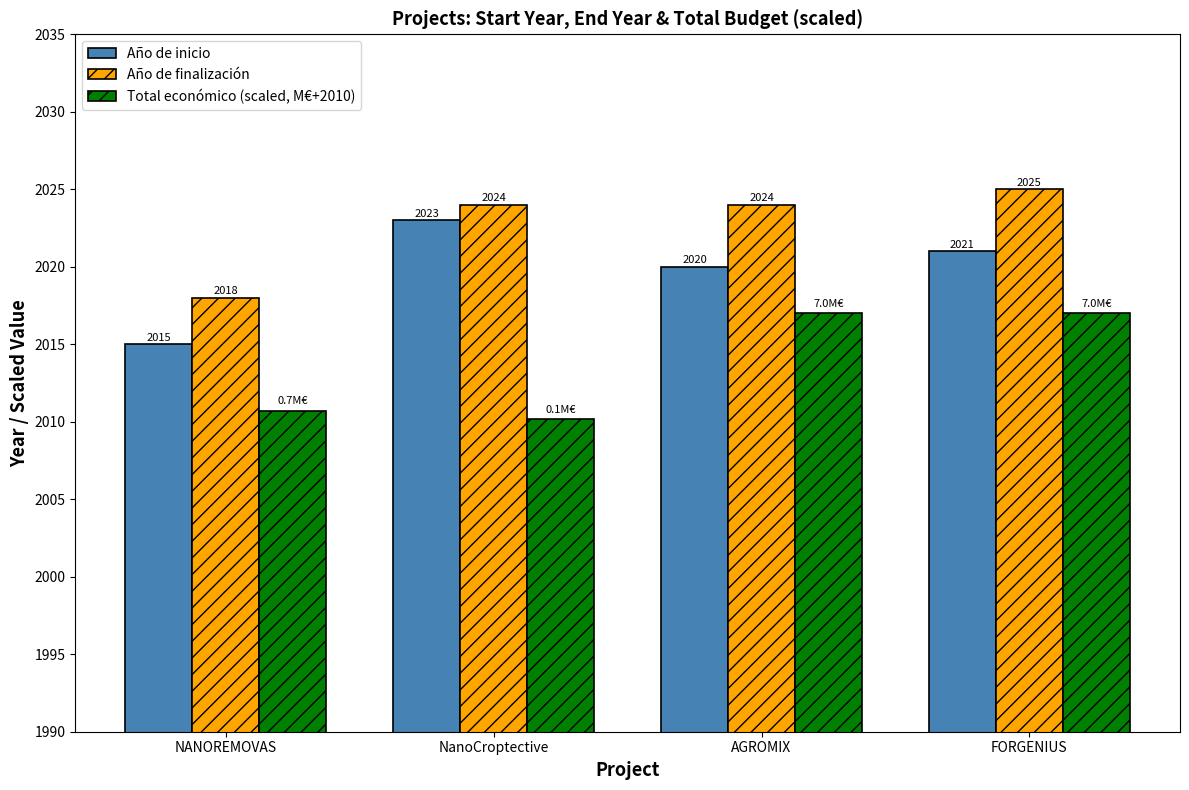

The Año de finalización series shows 2024.0 at NanoCroptective. True or false?

True